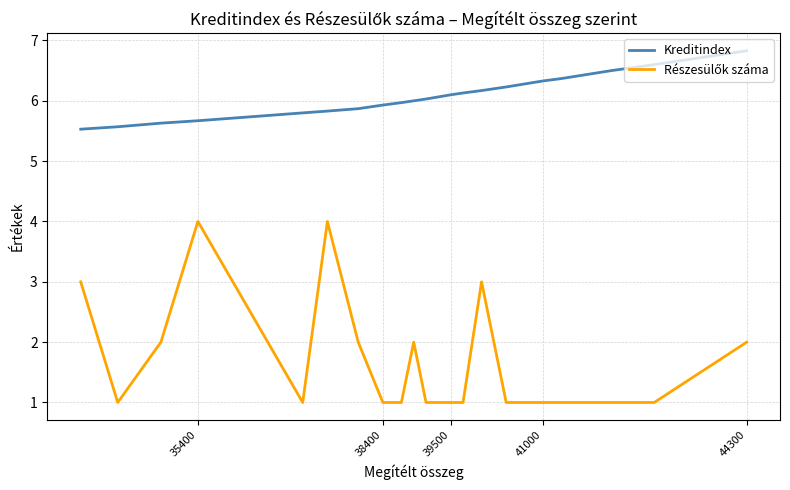

The value of Kreditindex at 14 is 8.0. True or false?

False